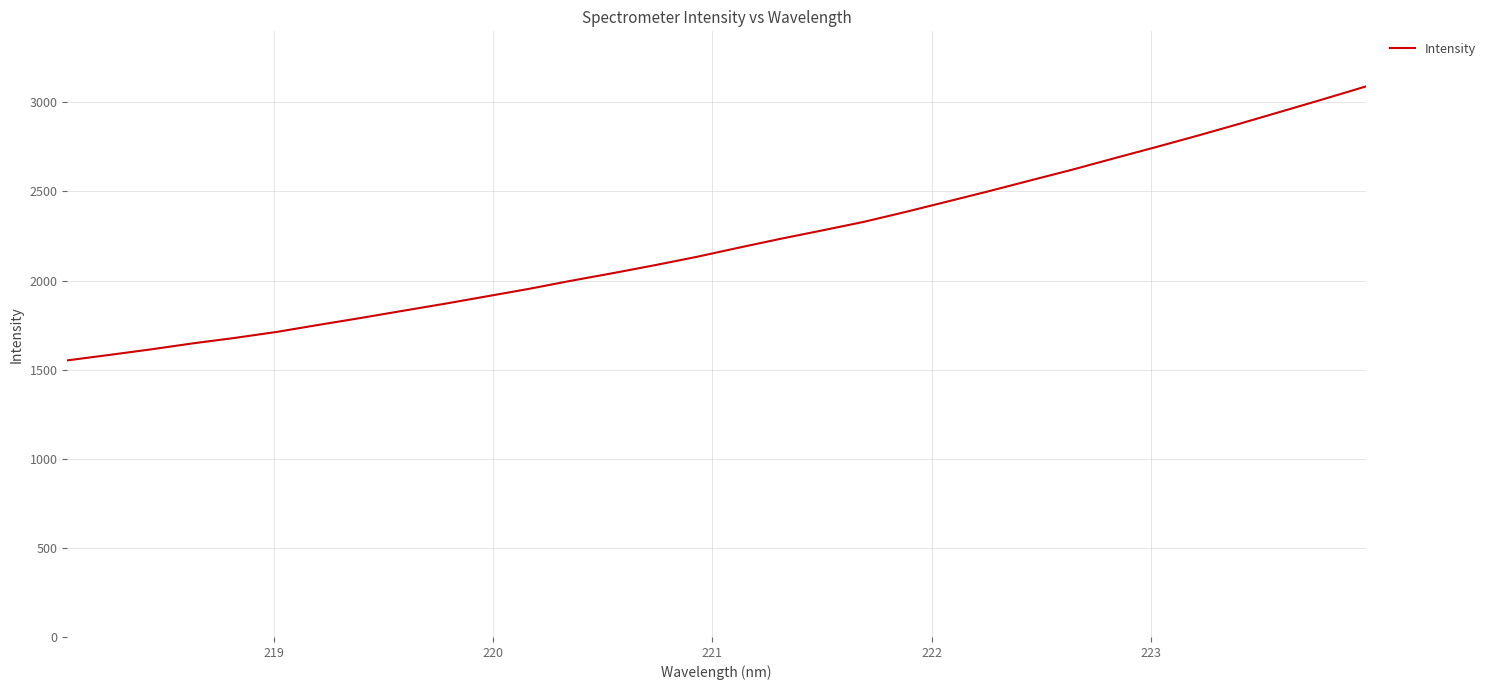

What is the difference between the maximum and minimum values?

1537.5